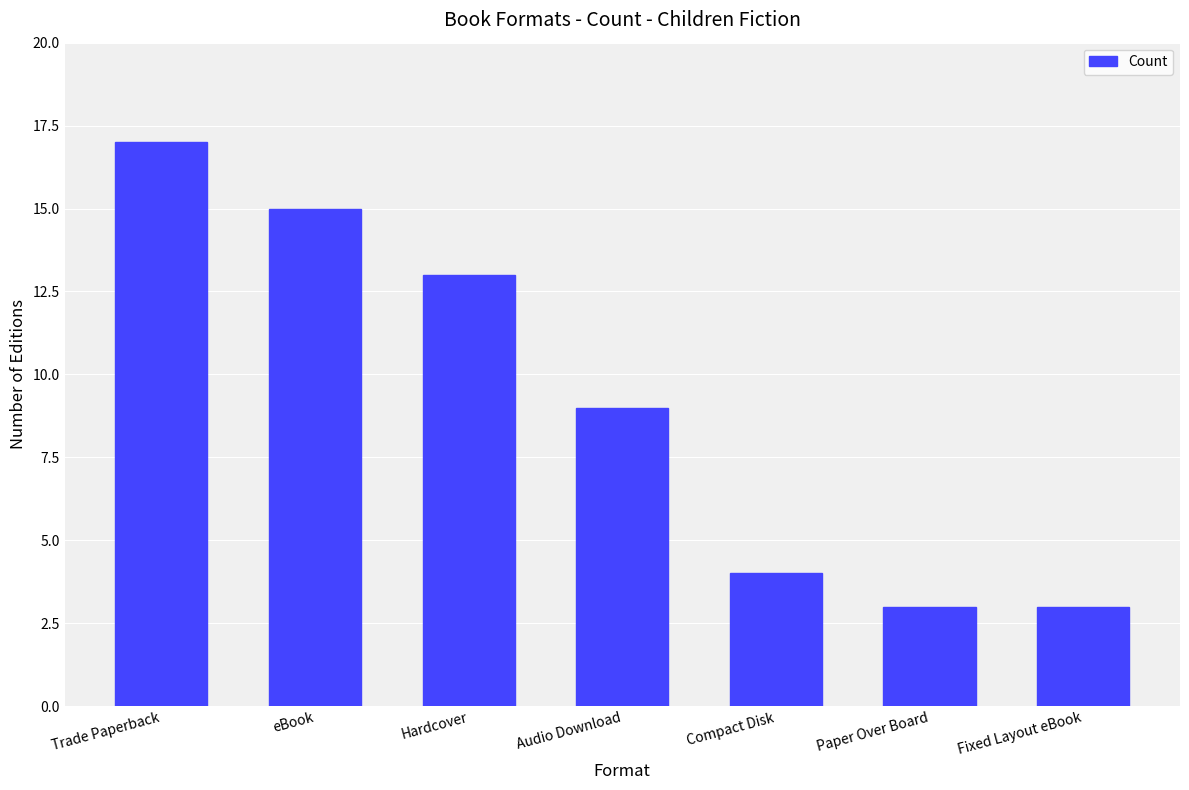

What position from the left is Hardcover?

3